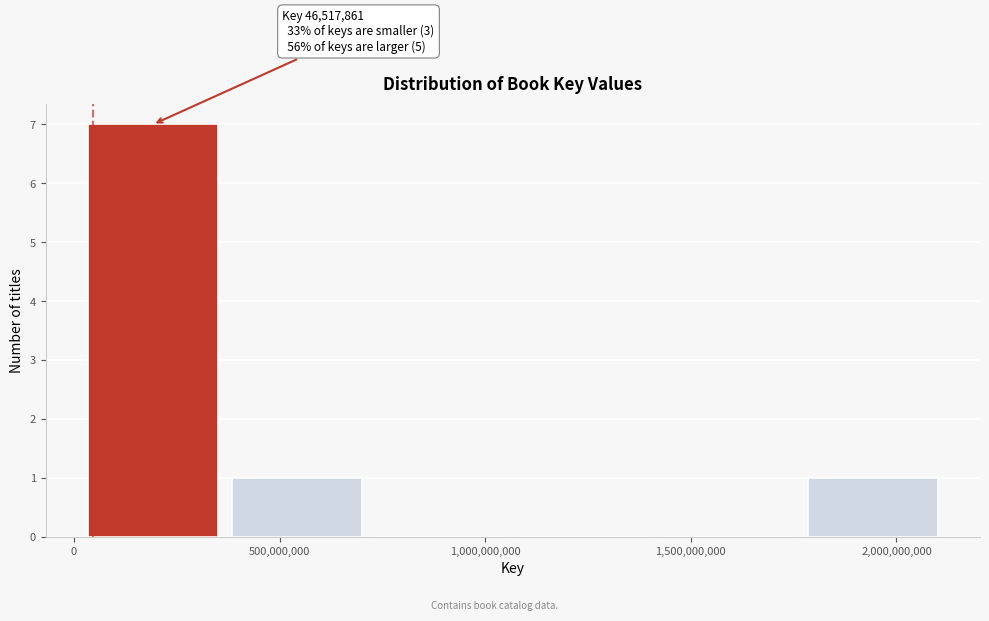

Over which range of the x-axis is the bar tallest?

0 to 350000000